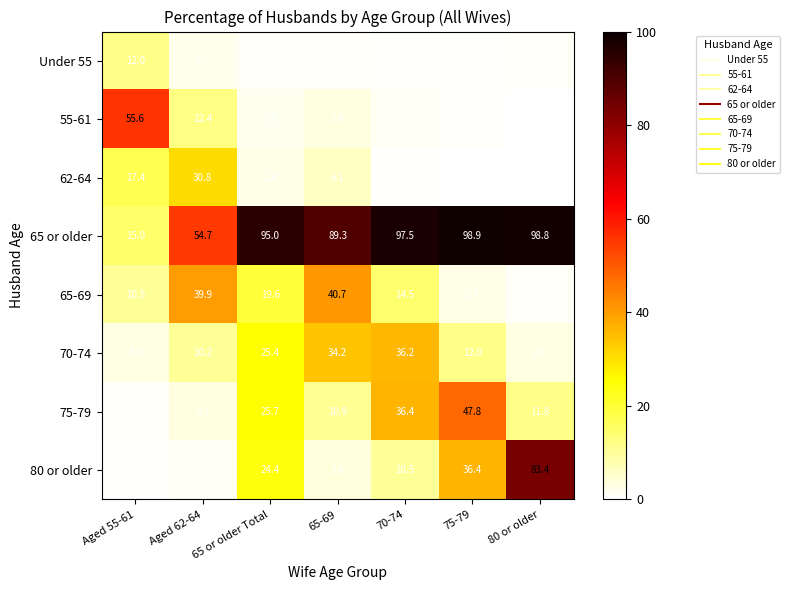

The value of 65 or older at 70-74 is 97.5. True or false?

True